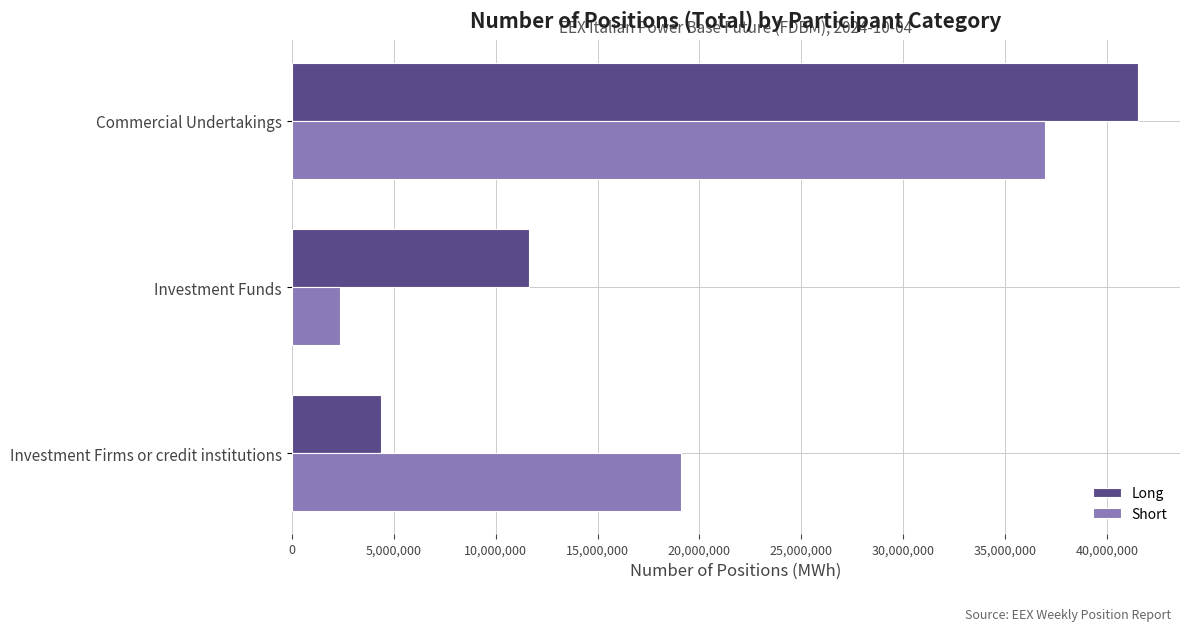

True or false: Short has a value of 19085541 at Investment Firms or credit institutions.

True